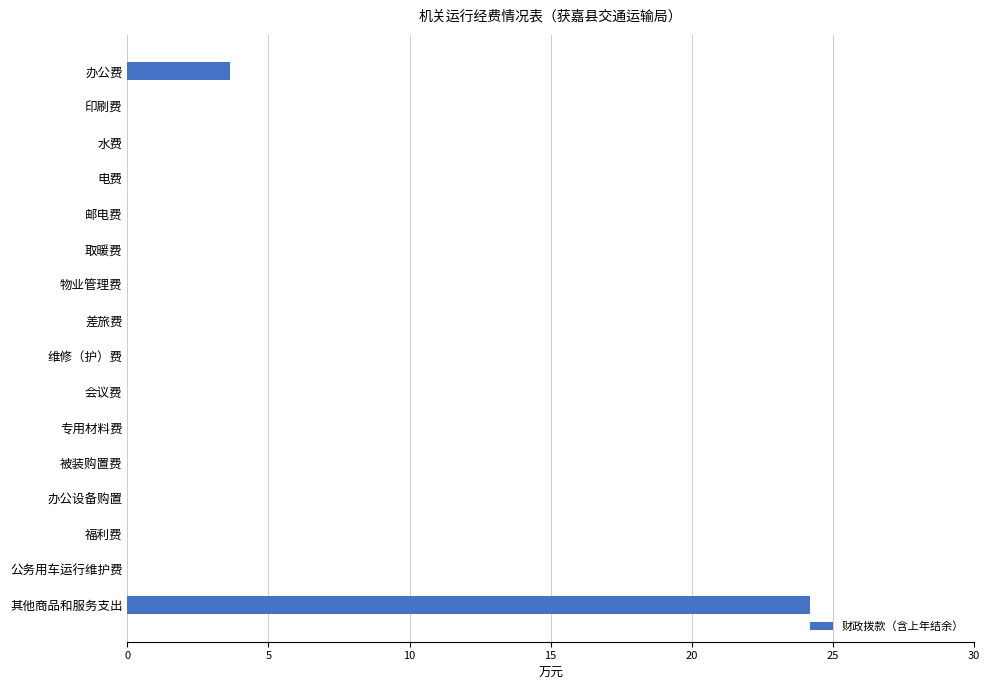

Are the bars horizontal?

Yes